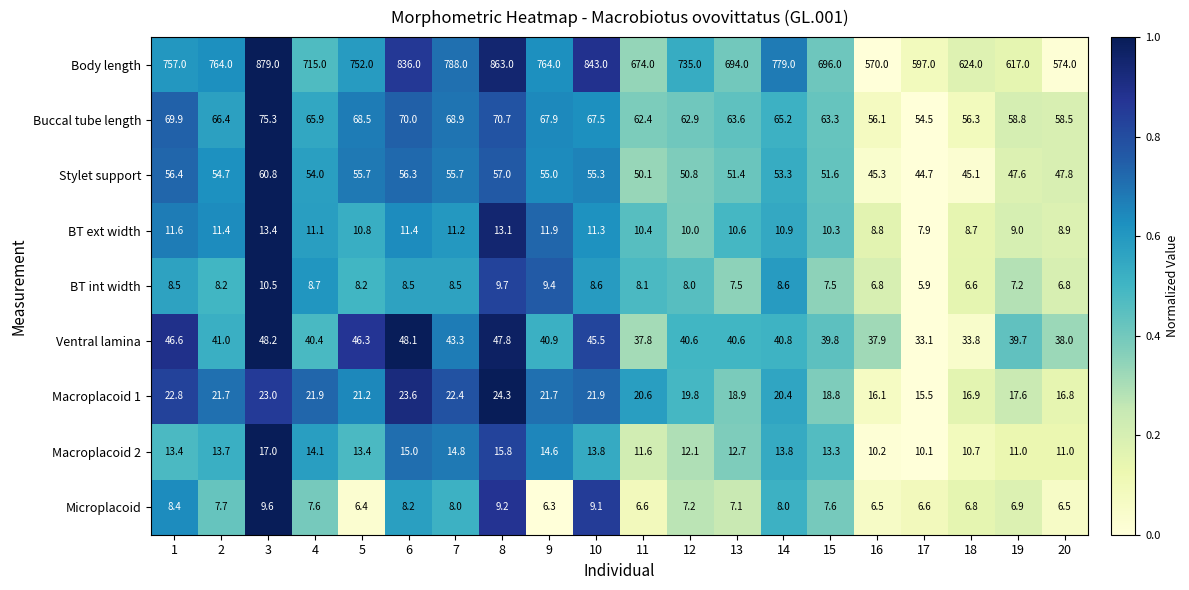

Rank the series by their maximum value, from lowest to highest.

Microplacoid, BT int width, BT ext width, Macroplacoid 2, Macroplacoid 1, Ventral lamina, Stylet support, Buccal tube length, Body length